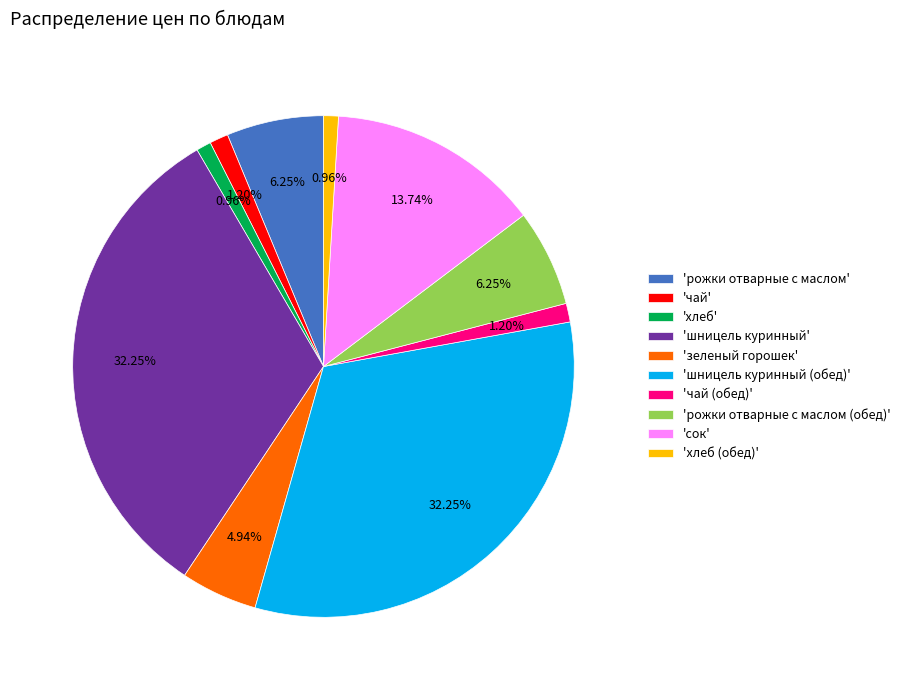

Do 'чай (обед)' and 'шницель куринный' together represent more than half of the pie?

No